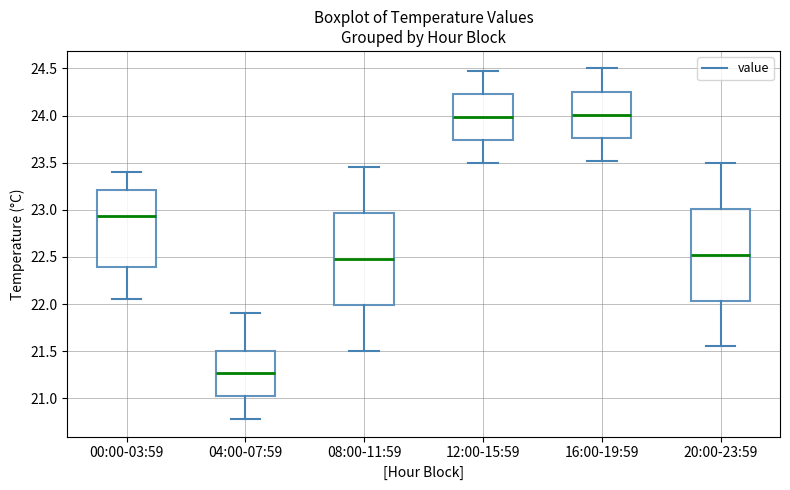

Reading left to right, transcribe this box plot: for each box, give where its median line is, the range the box spans, and where its two whiskers end, as read against the y-axis. The values are not printed on the chart, so give them approximately, as read against the axis.

00:00-03:59: median 22.95, box 22.40 to 23.20, whiskers 22.05 to 23.40
04:00-07:59: median 21.25, box 21.00 to 21.50, whiskers 20.80 to 21.90
08:00-11:59: median 22.50, box 22.00 to 22.95, whiskers 21.50 to 23.45
12:00-15:59: median 24.00, box 23.75 to 24.25, whiskers 23.50 to 24.45
16:00-19:59: median 24.00, box 23.75 to 24.25, whiskers 23.50 to 24.50
20:00-23:59: median 22.55, box 22.05 to 23.00, whiskers 21.55 to 23.50